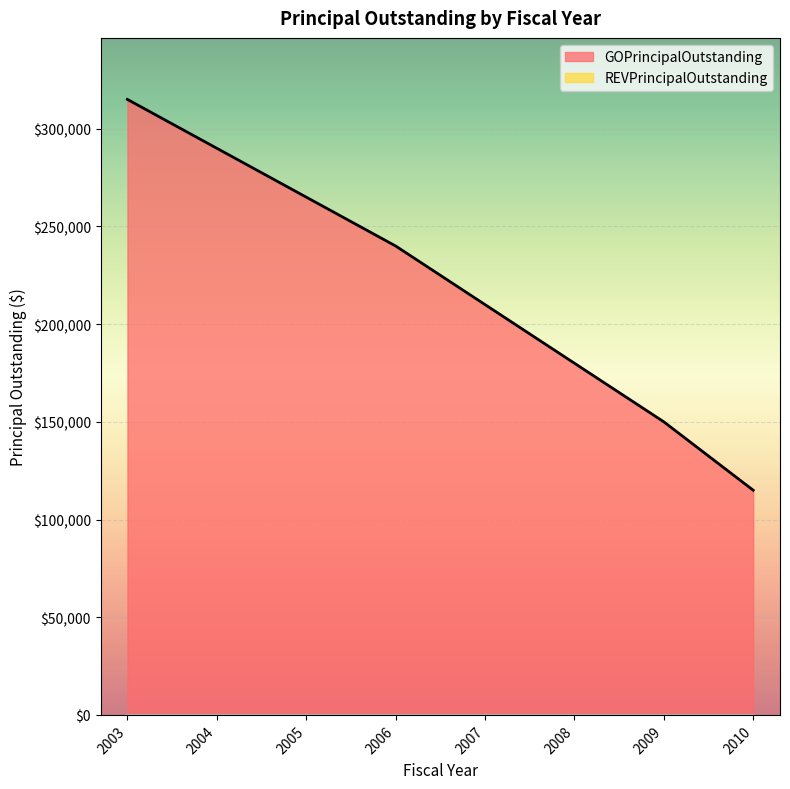

At which category is the sum across all series the highest?

2003